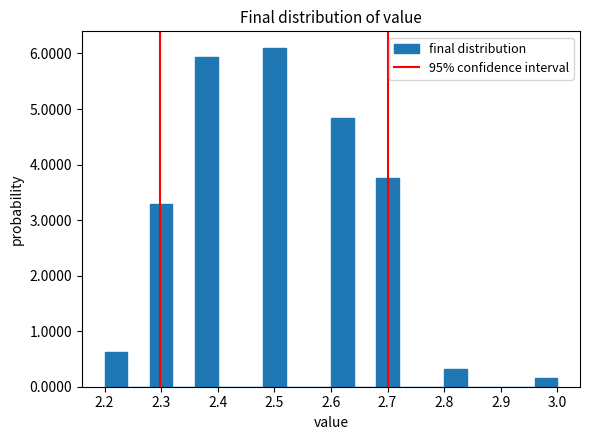

Reading left to right, list every bar in this chart as the range it spans on the x-axis followed by its height. The values are not printed on the chart, so give them approximately, as read against the axis.

2.20 to 2.24: 0.6
2.24 to 2.28: 0
2.28 to 2.32: 3.3
2.32 to 2.36: 0
2.36 to 2.40: 5.9
2.40 to 2.44: 0
2.44 to 2.48: 0
2.48 to 2.52: 6.1
2.52 to 2.56: 0
2.56 to 2.60: 0
2.60 to 2.64: 4.8
2.64 to 2.68: 0
2.68 to 2.72: 3.8
2.72 to 2.76: 0
2.76 to 2.80: 0
2.80 to 2.84: 0.3
2.84 to 2.88: 0
2.88 to 2.92: 0
2.92 to 2.96: 0
2.96 to 3.00: 0.2